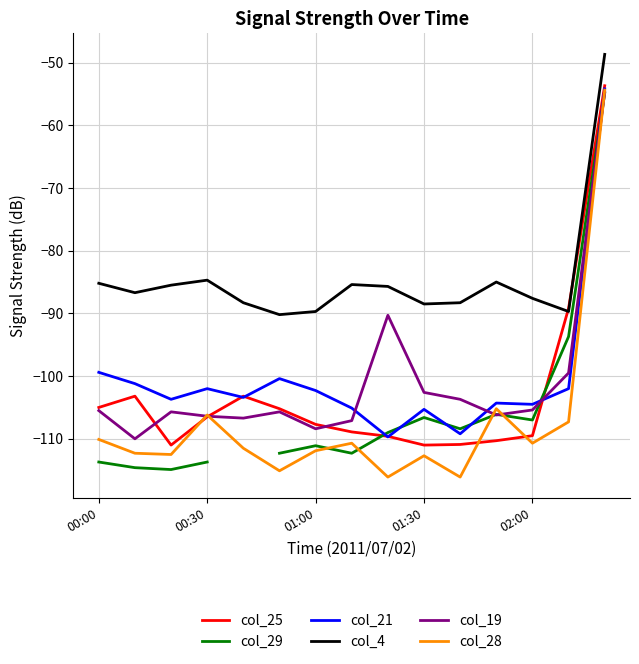

True or false: col_28 has a value of -110.1 at 00:00.

True